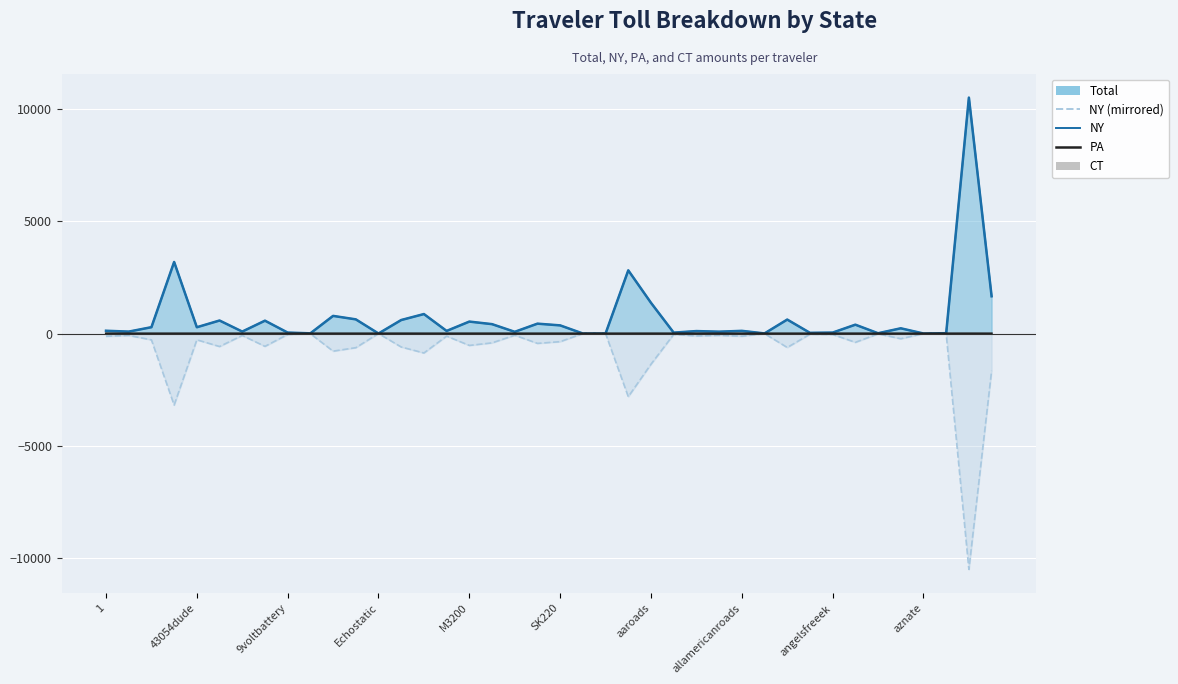

How many positive values does the PA series have?

9